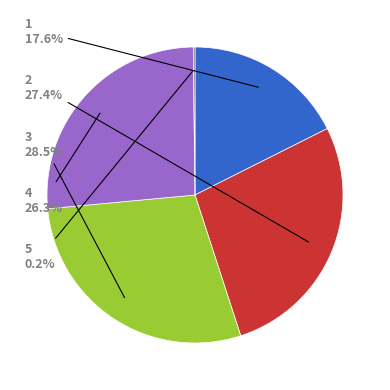

Is there any slice that represents more than half of the pie?

No